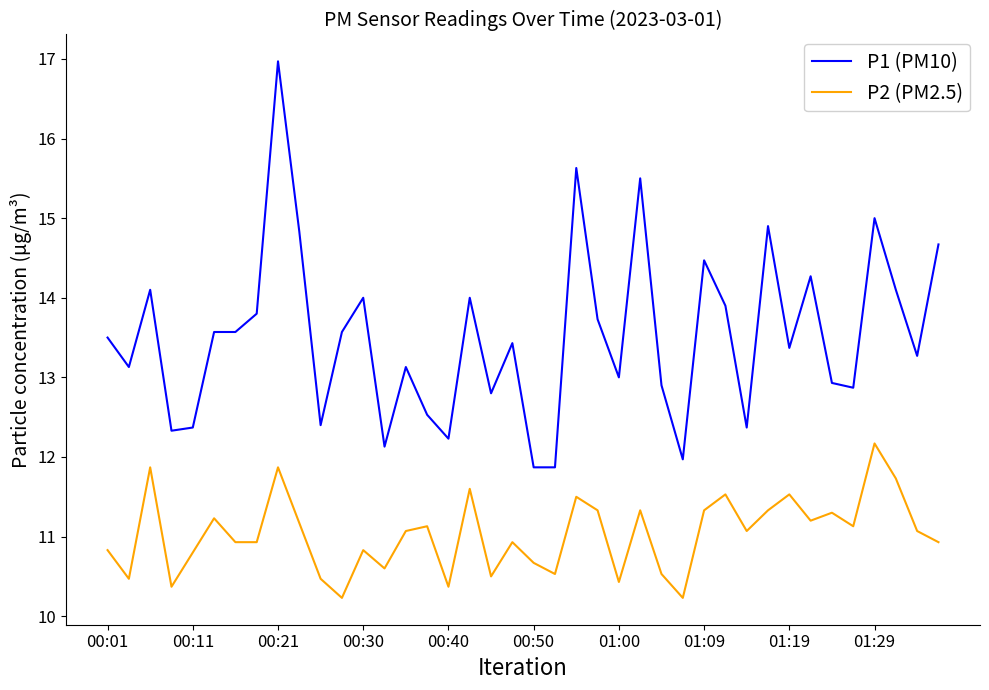

True or false: P1 (PM10) and P2 (PM2.5) intersect in this chart.

False